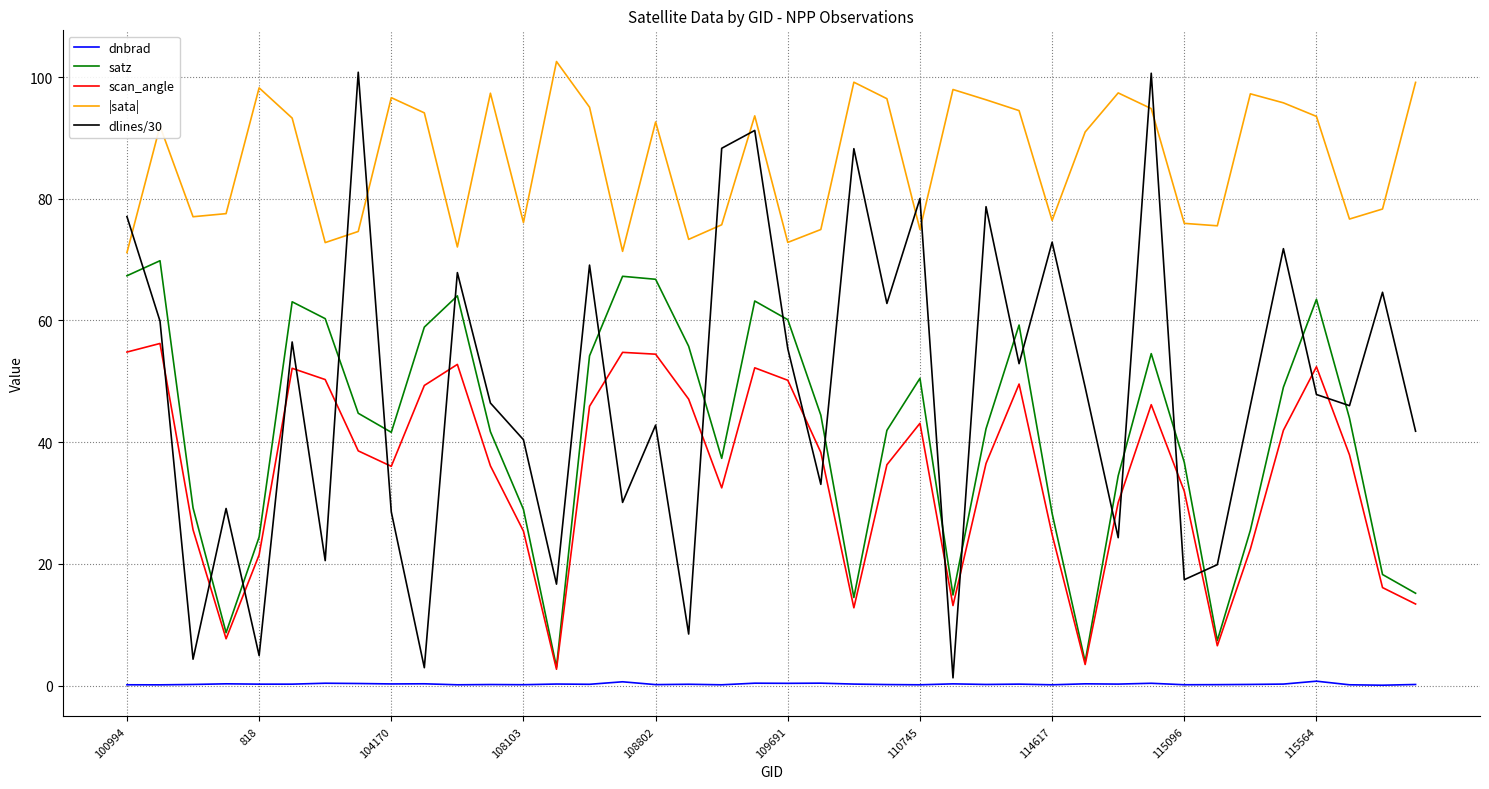

True or false: |sata| and scan_angle cross at least once.

False